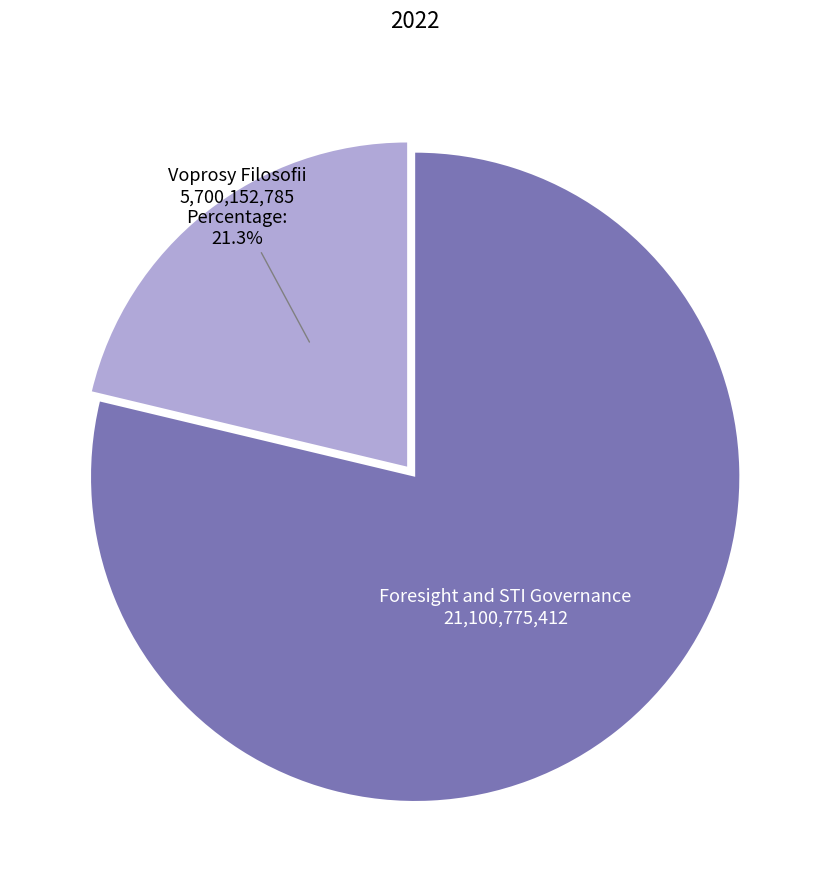

Count the number of slices in the pie.

2